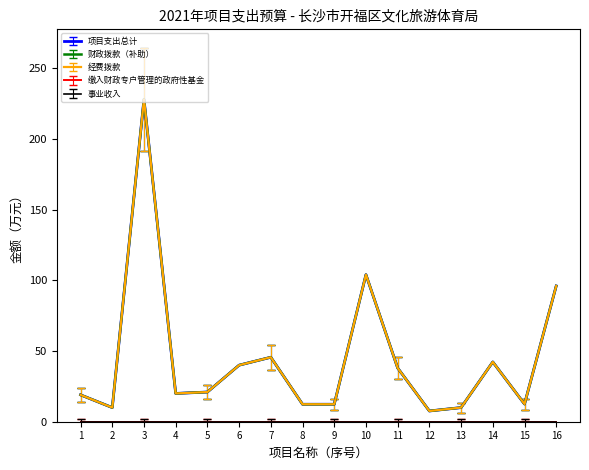

True or false: 财政拨款（补助） and 项目支出总计 intersect in this chart.

False